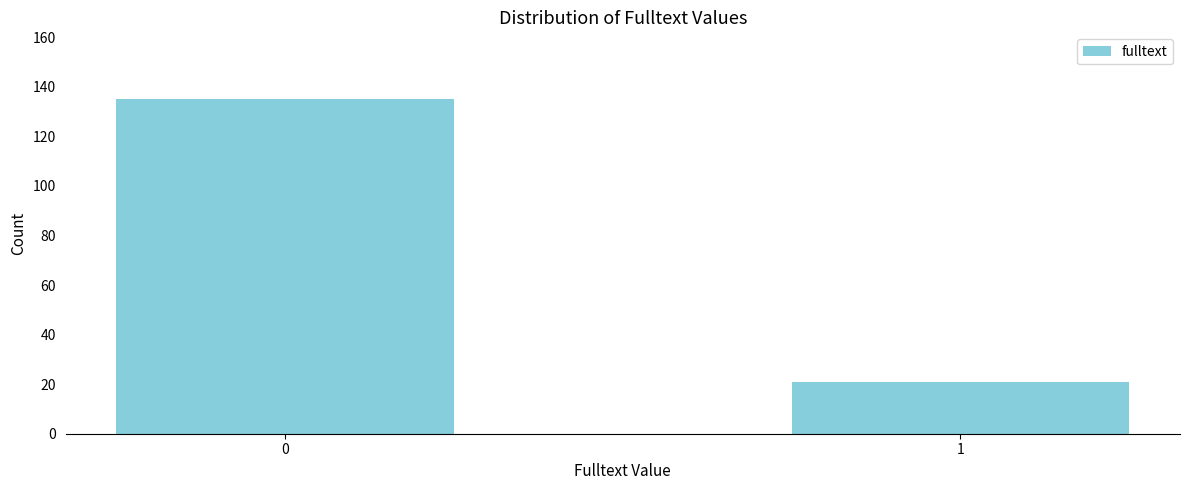

Reading left to right, list all the values displayed in this chart.

135	21